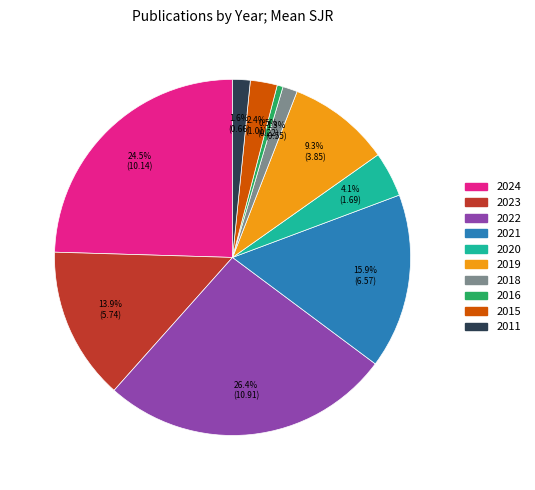

Does 2020 represent more than half of the total?

No